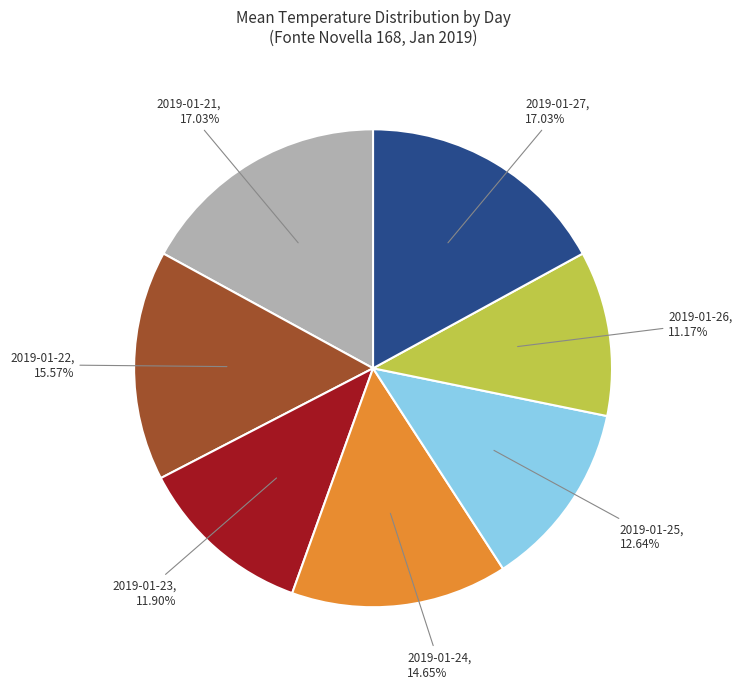

Is there a majority slice in this chart?

No